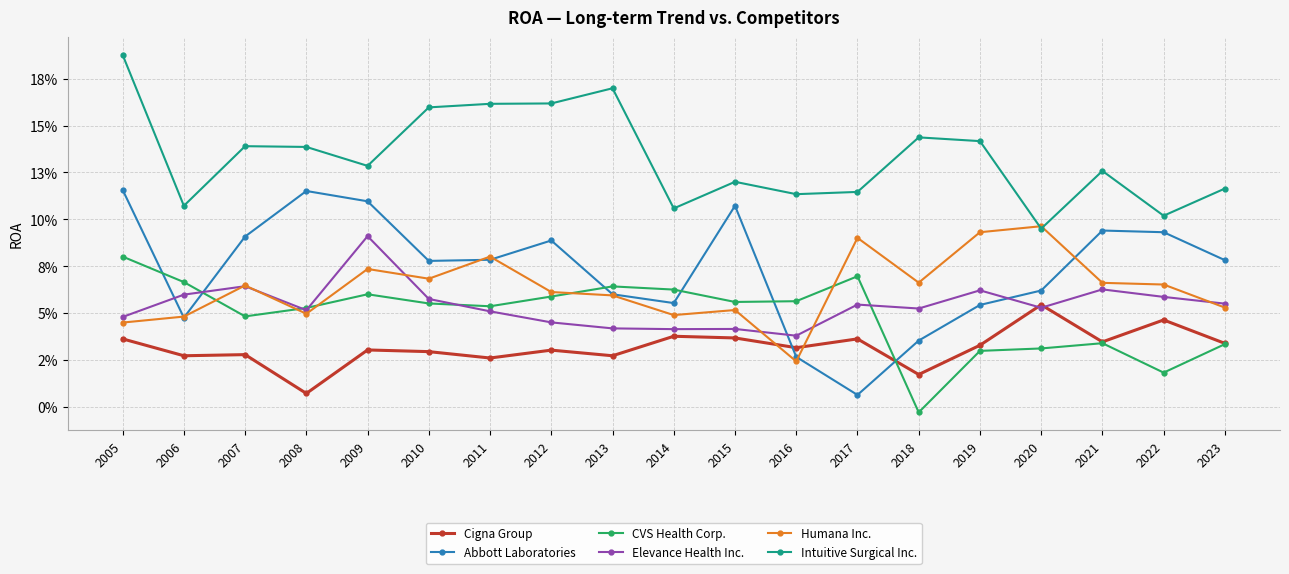

Where do Humana Inc. and CVS Health Corp. first cross each other?

2006 and 2007